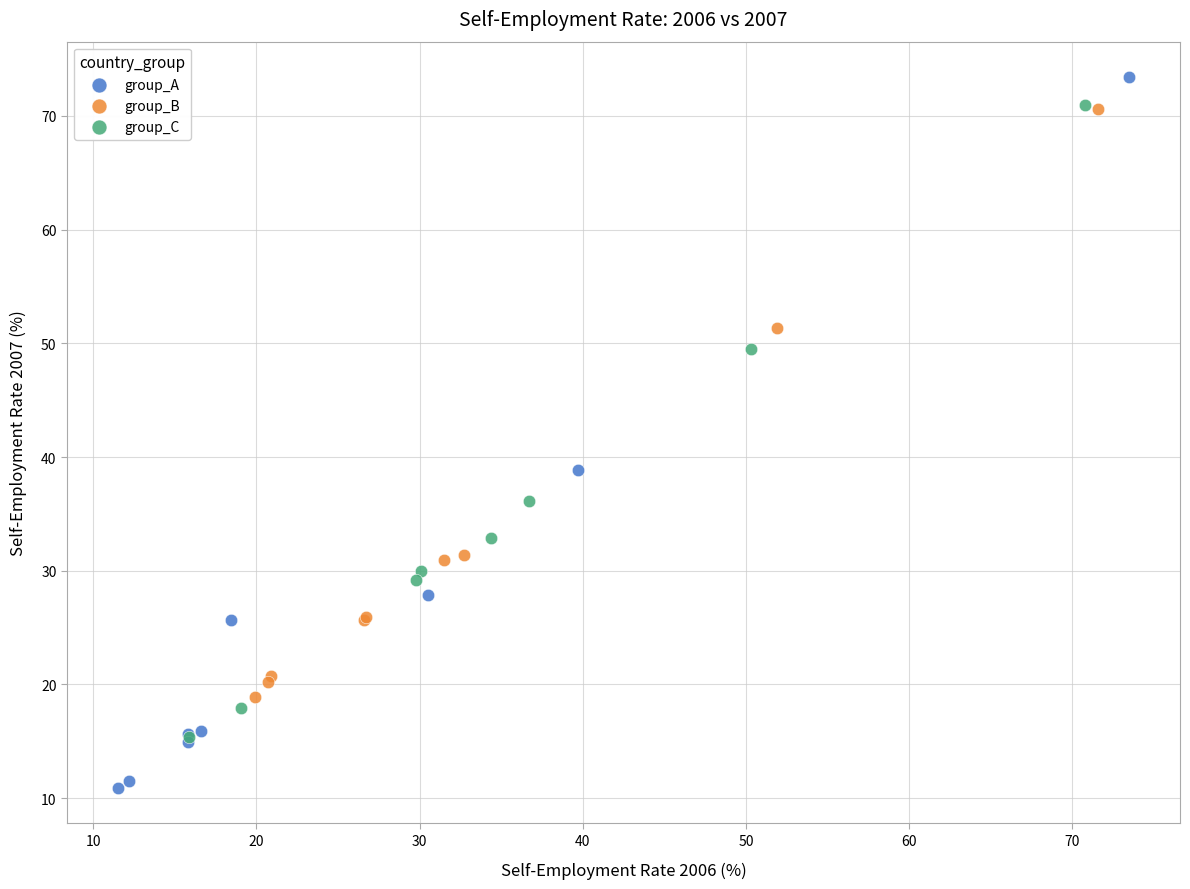

Which series contains the lowest Y value?

group_A